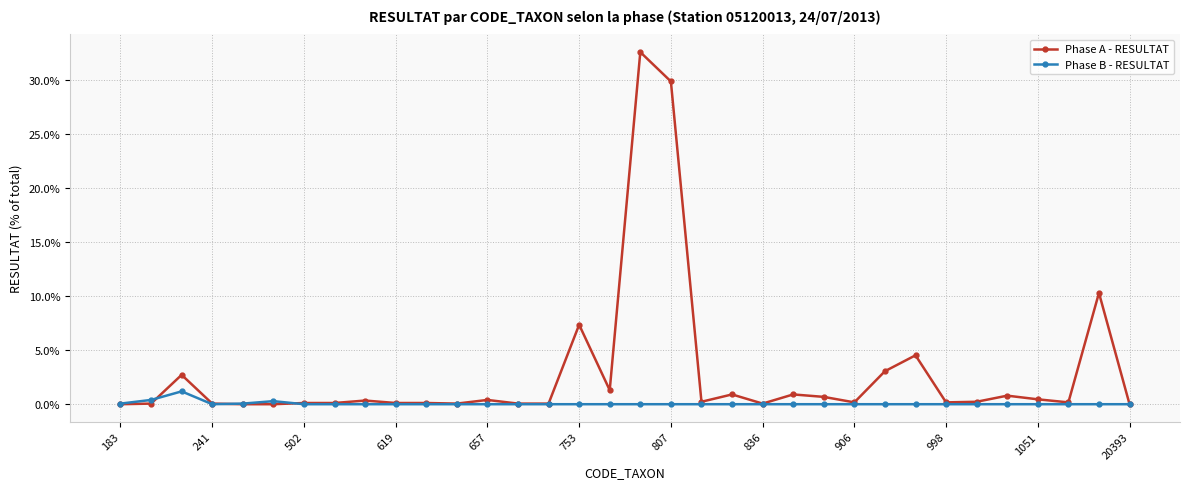

List the series in order of their peak value, lowest first.

Phase B - RESULTAT, Phase A - RESULTAT